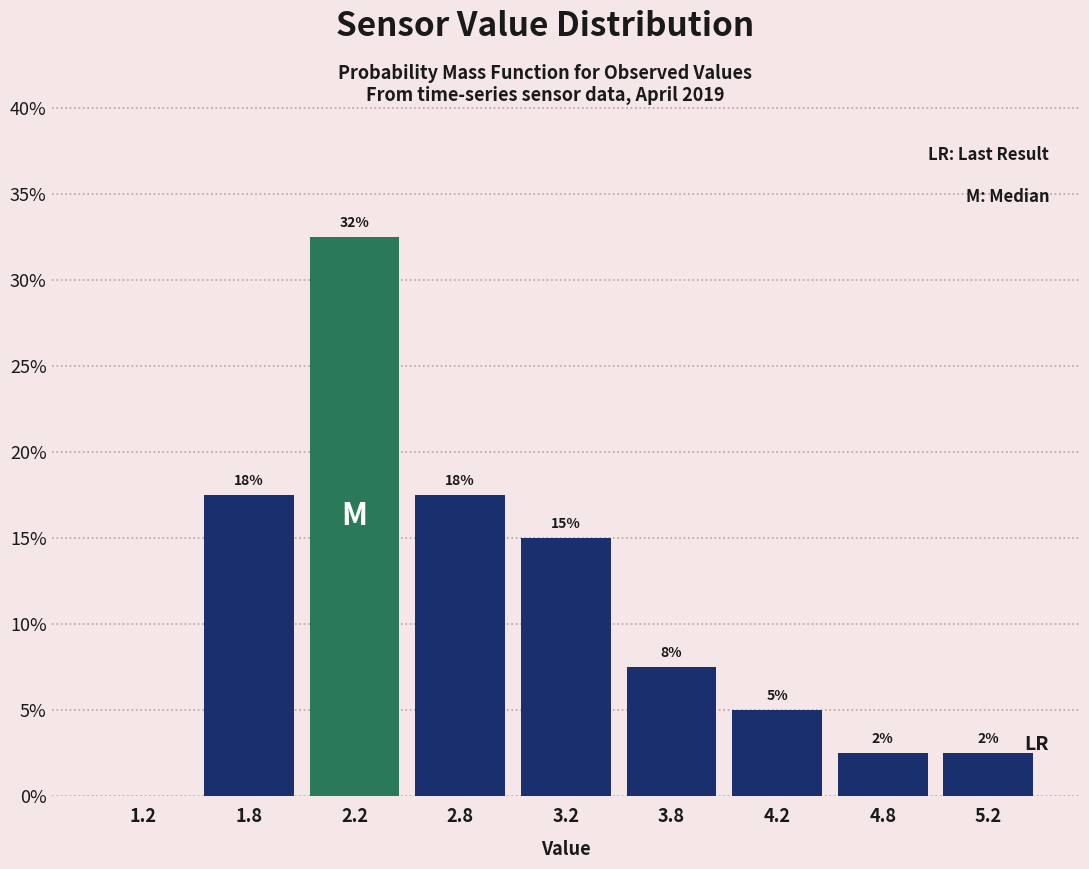

Are the bars horizontal?

No